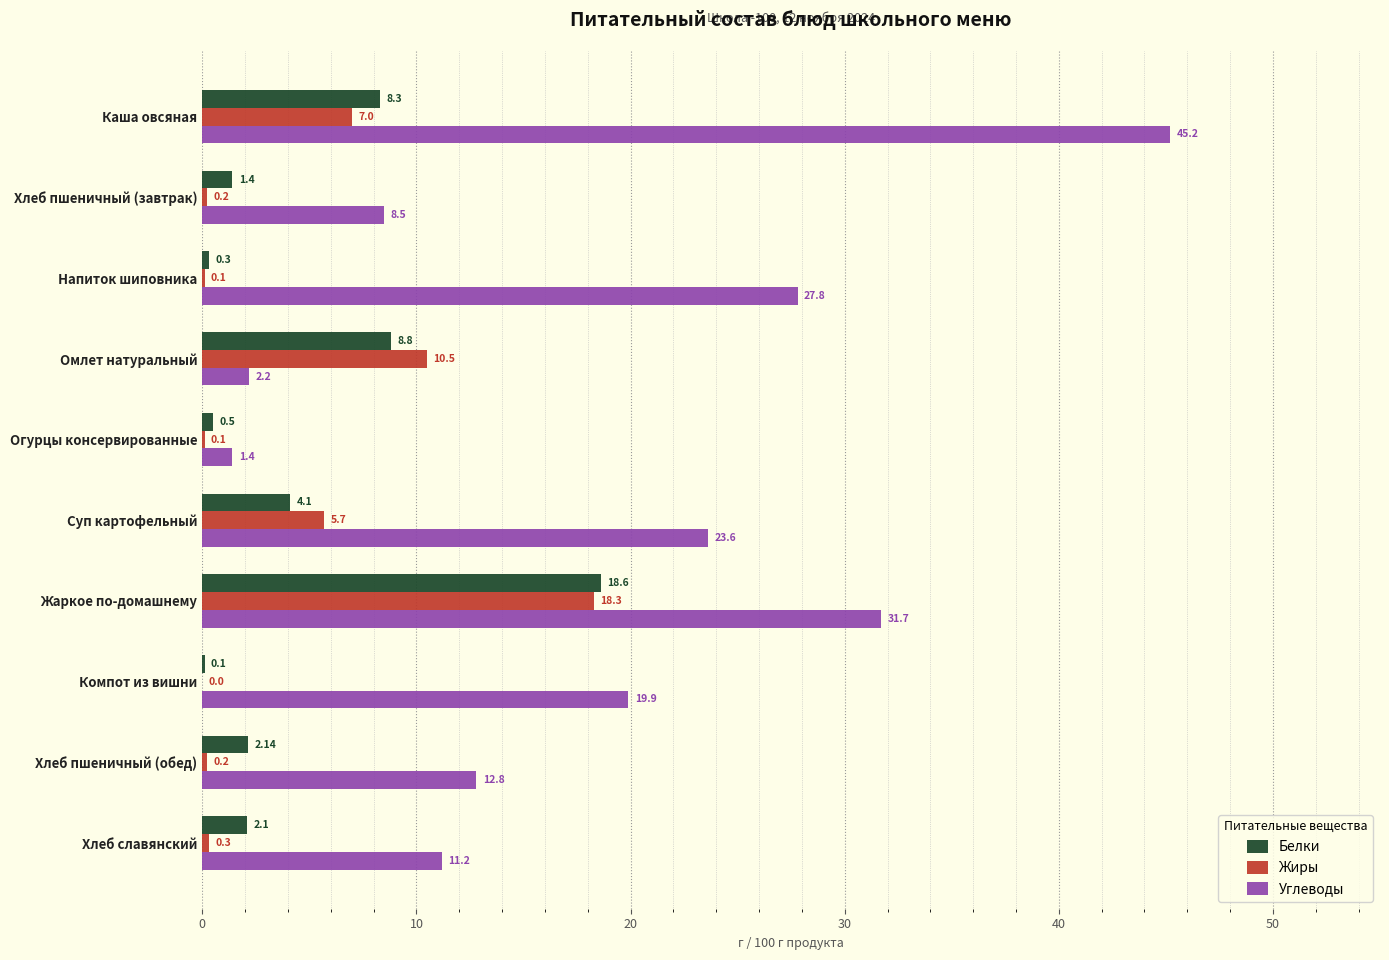

Which series has the largest total across all categories?

Углеводы